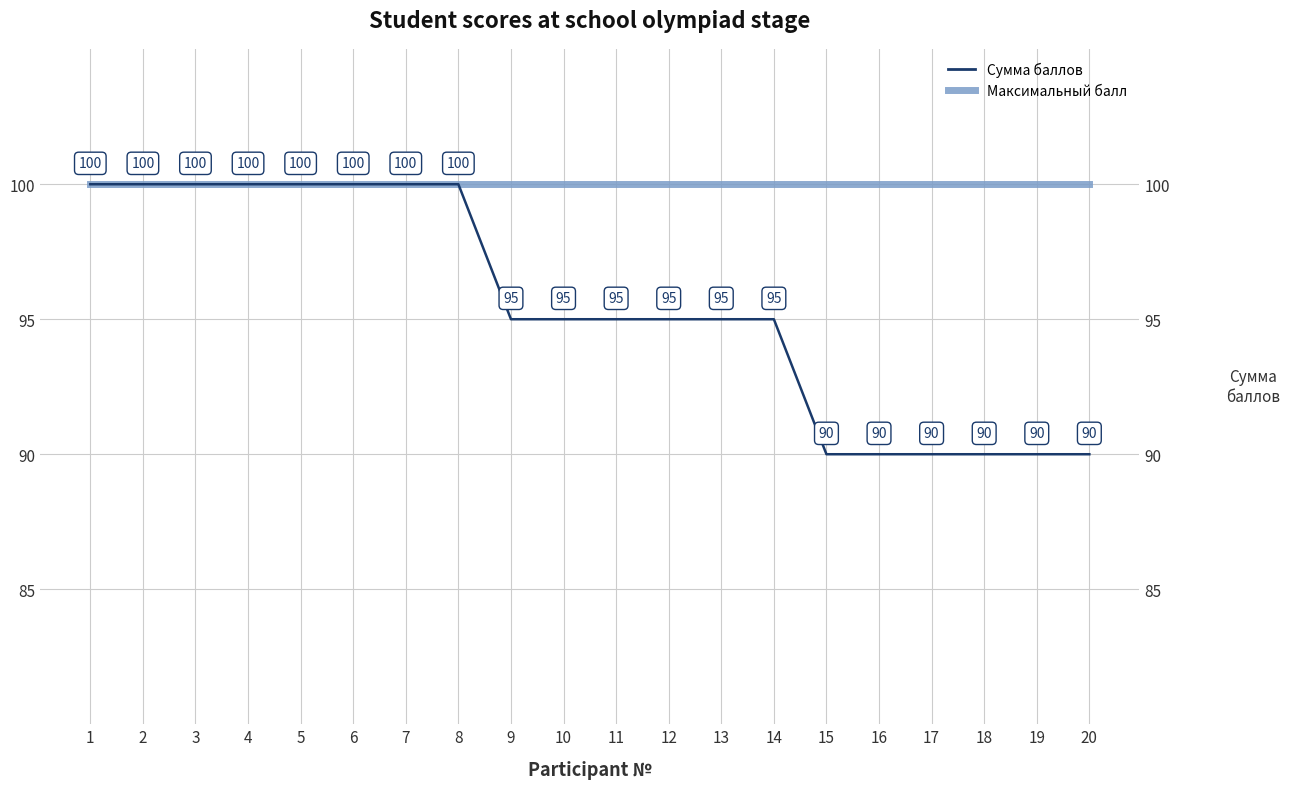

At 14, list the series in order from smallest to largest.

Сумма баллов, Максимальный балл